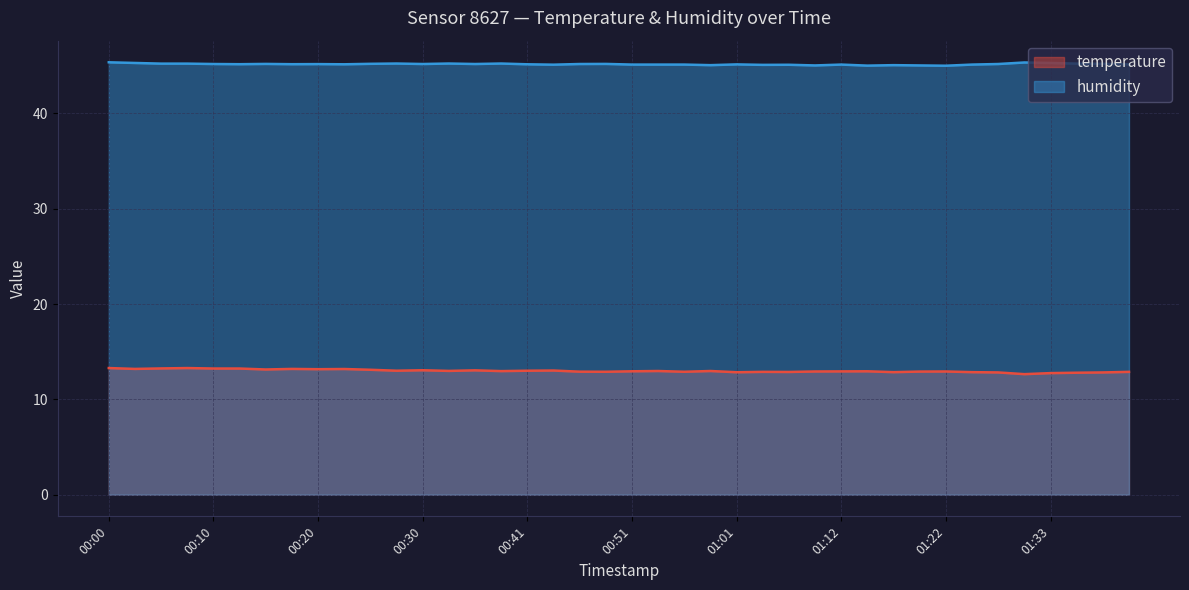

True or false: temperature and humidity cross at least once.

False